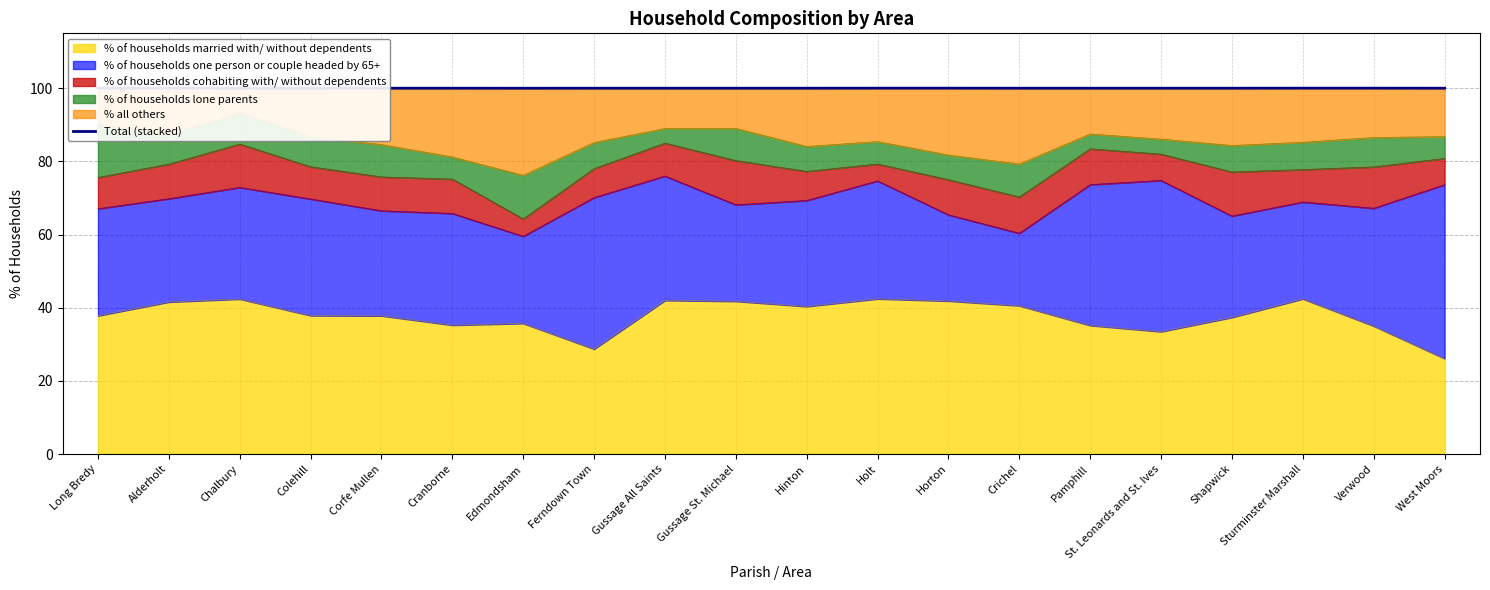

What is the sum of all values?

2000.0